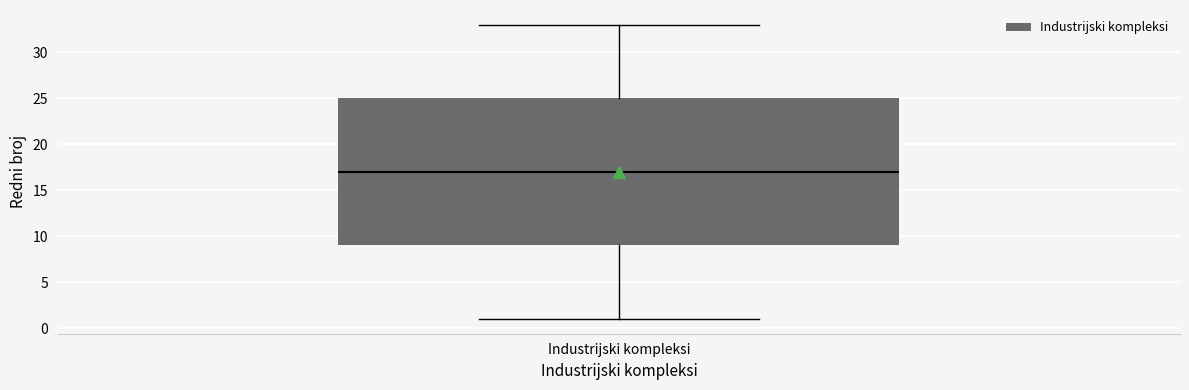

Transcribe this box plot: give where the median line is, the range the box spans, and where the two whiskers end, as read against the y-axis. The values are not printed on the chart, so give them approximately, as read against the axis.

median 17, box 9 to 25, whiskers 1 to 33